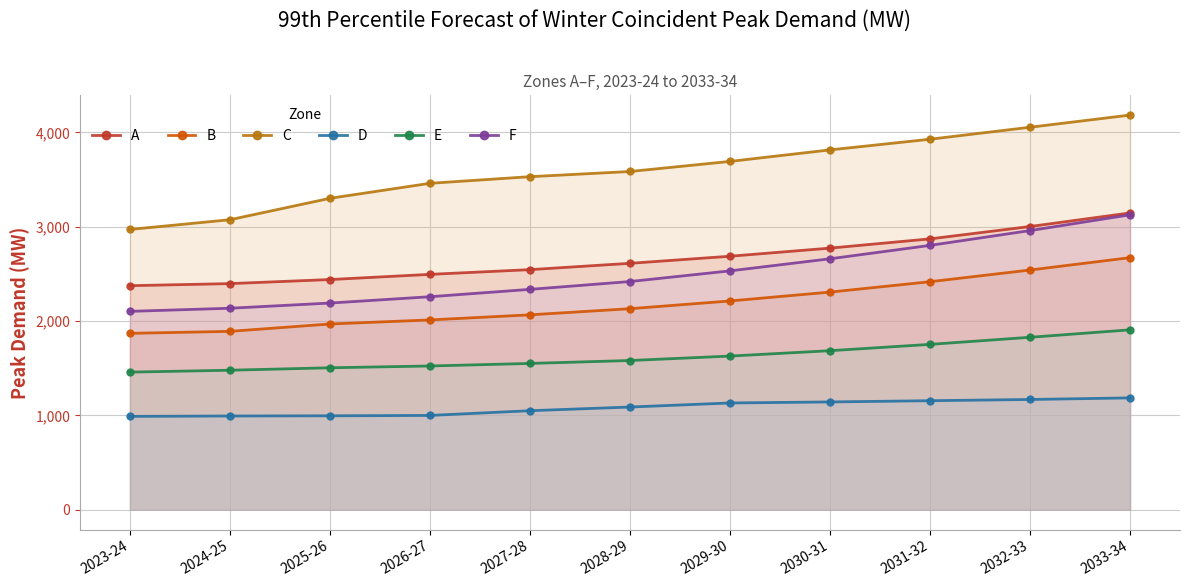

How many data points in D are less than 1089?

5